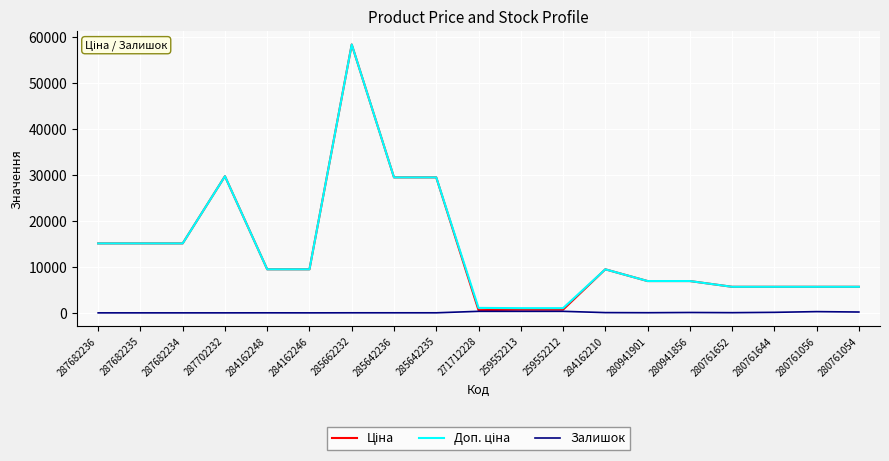

What is the greatest value displayed?

58426.5